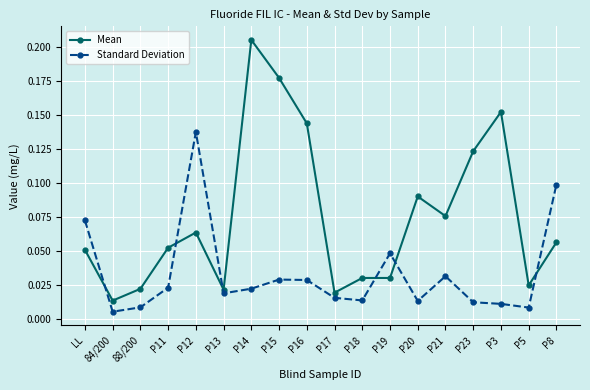

Rank the series by their average value, from lowest to highest.

Standard Deviation, Mean